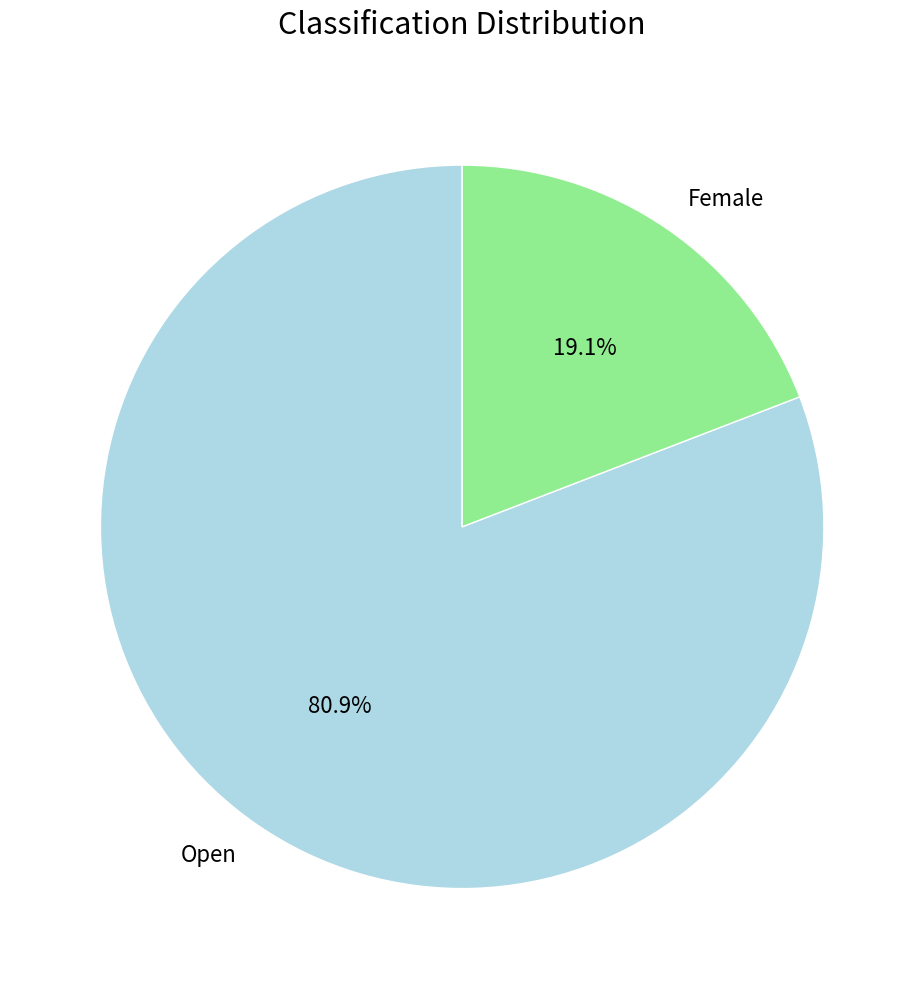

What percentage is the Female slice, to the nearest percent?

19%